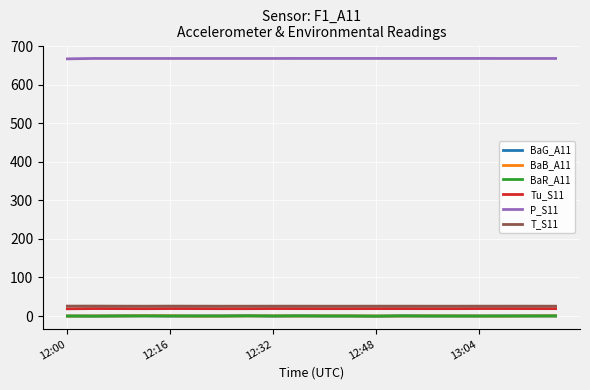

Which series has the largest total across all categories?

P_S11